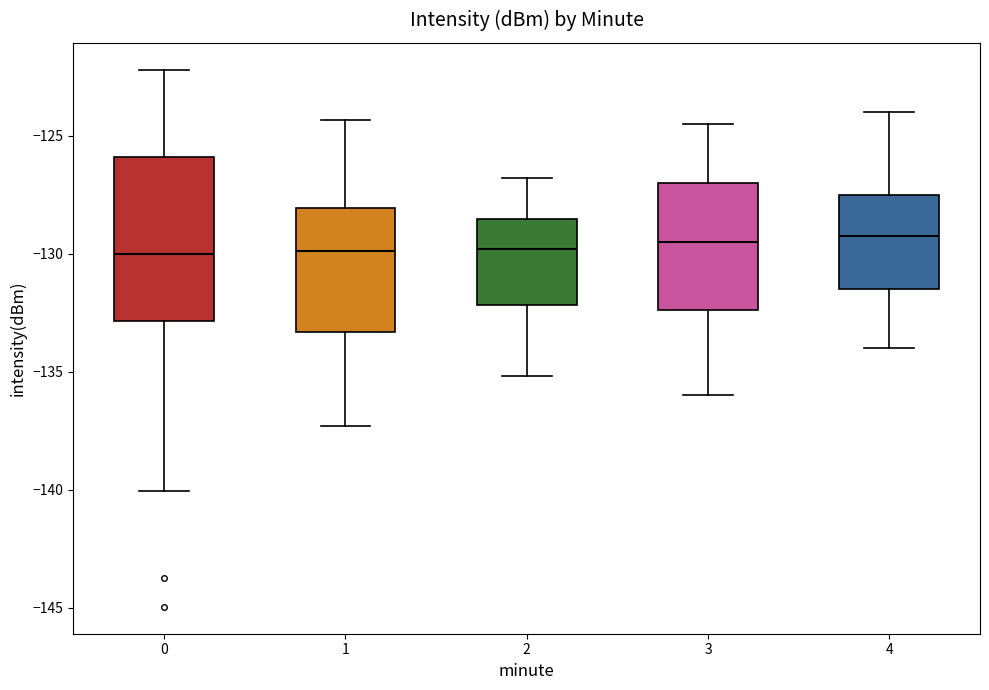

Comparing the boxes themselves (not the whiskers), which one is the tallest?

0